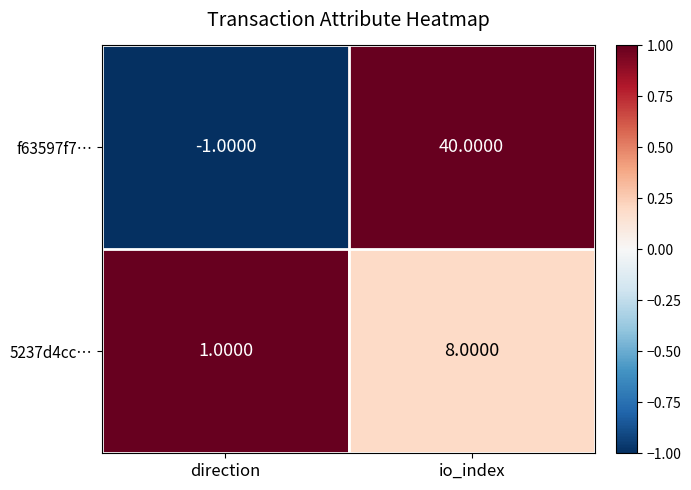

Count the number of categories in the chart.

2